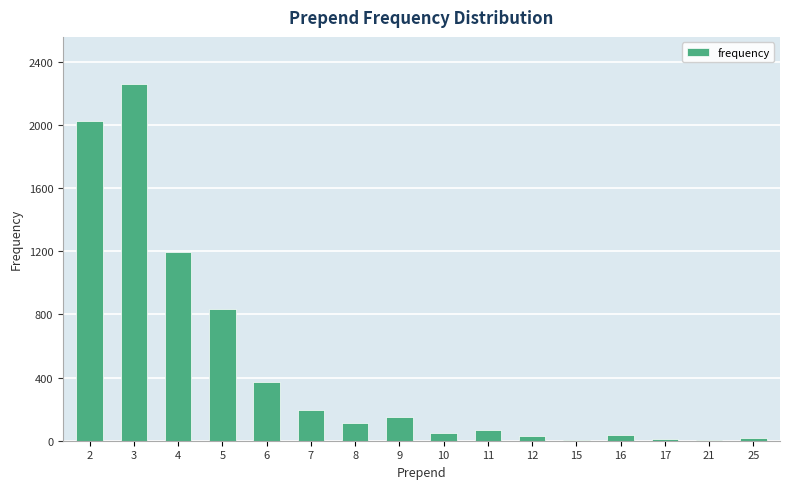

What is the sum of all values?

7356